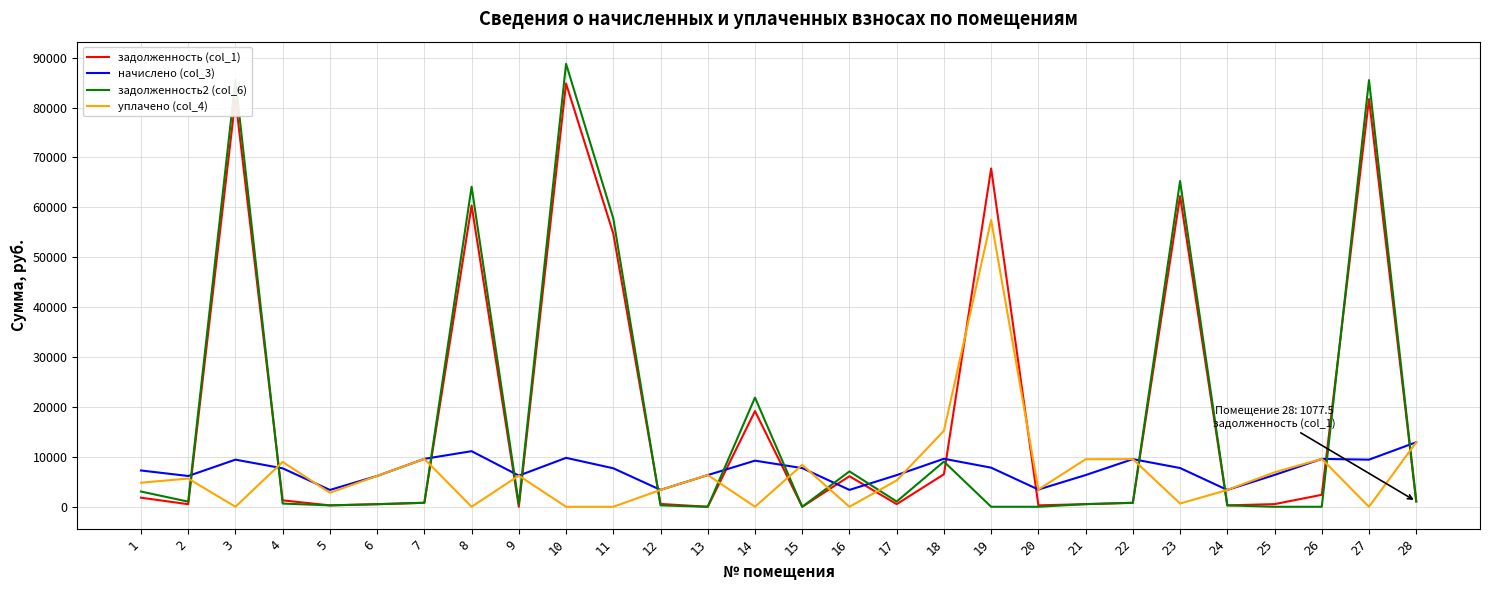

List the series in order of their peak value, lowest first.

начислено (col_3), уплачено (col_4), задолженность (col_1), задолженность2 (col_6)